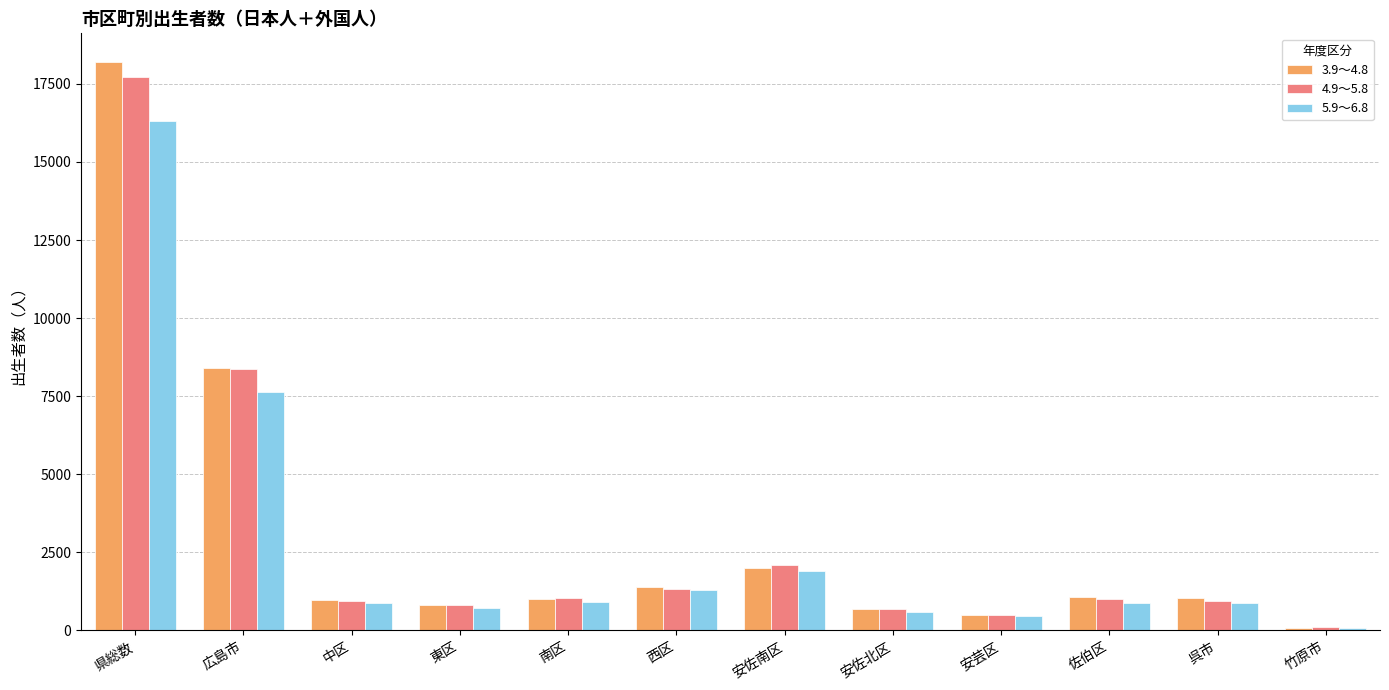

What is the difference between the 3.9～4.8 values at 安佐南区 and 安芸区?

1501